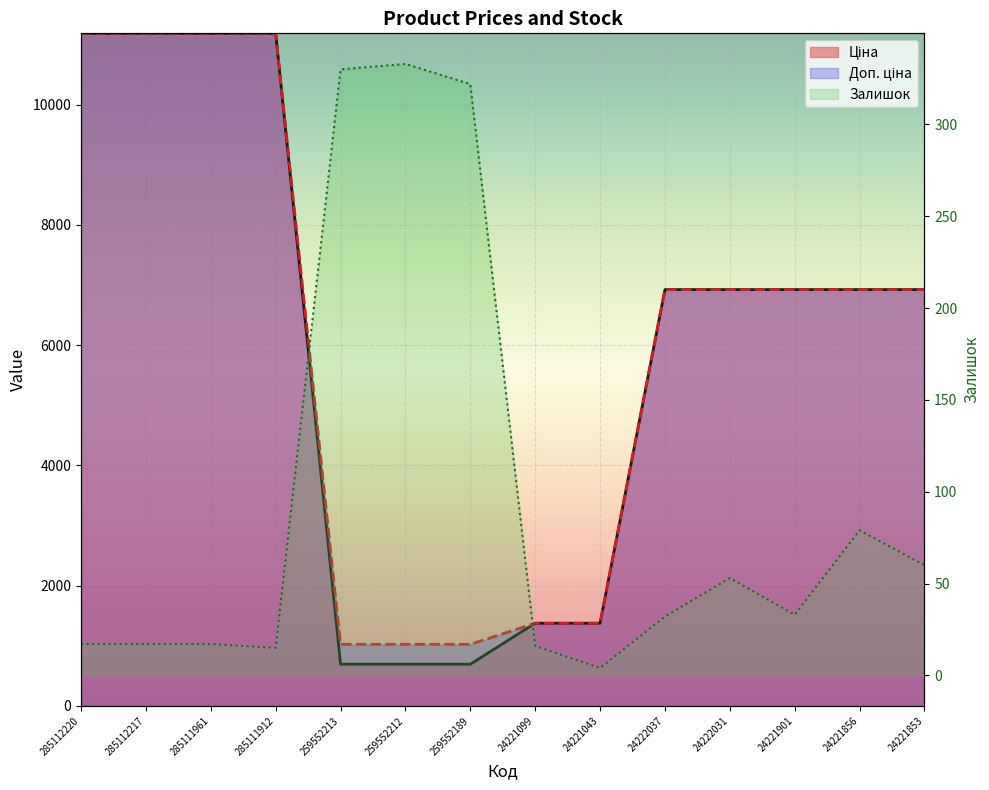

Rank the series by their maximum value, from highest to lowest.

Ціна, Доп. ціна, Залишок